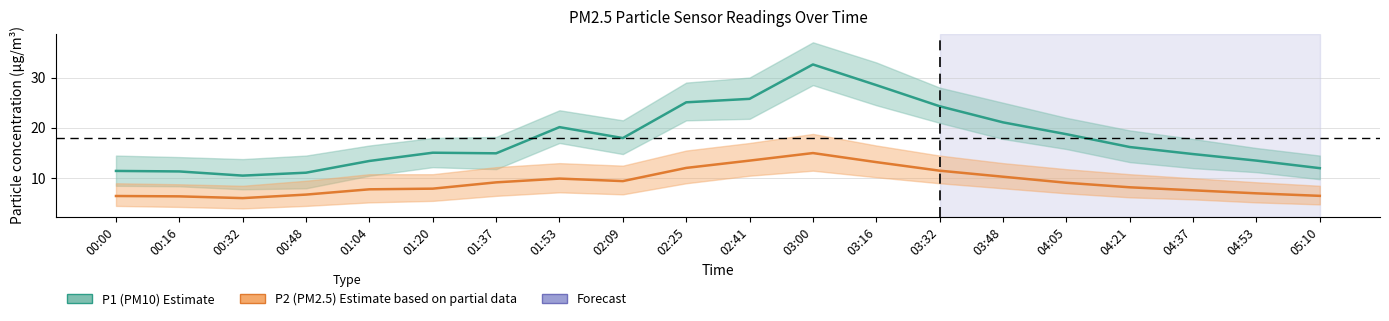

True or false: P1 mean has more than 1 points higher than both neighbors.

True